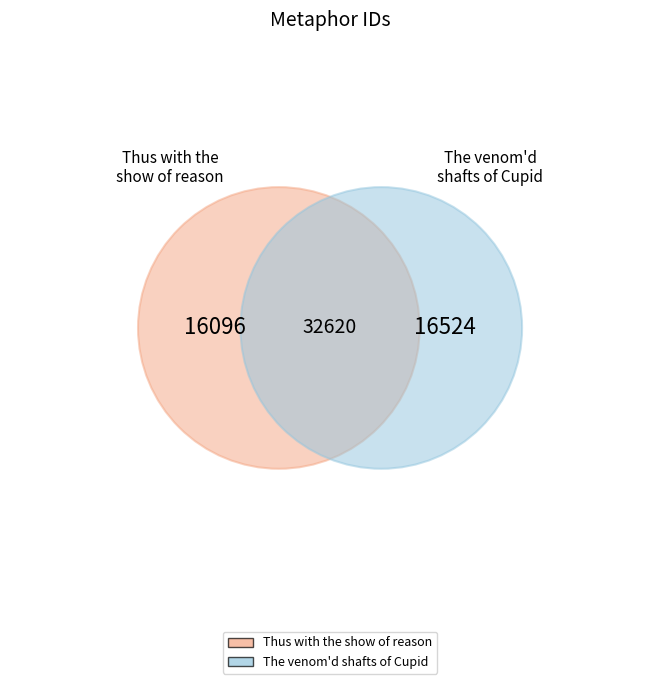

The Thus with the show of reason slice represents 49% of the pie. True or false?

True